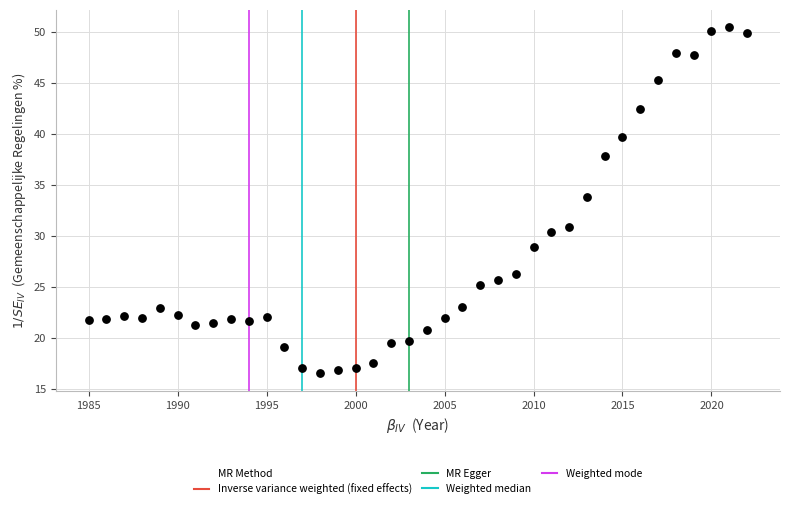

What Y value in the scatter plot is closest to 33?

33.8